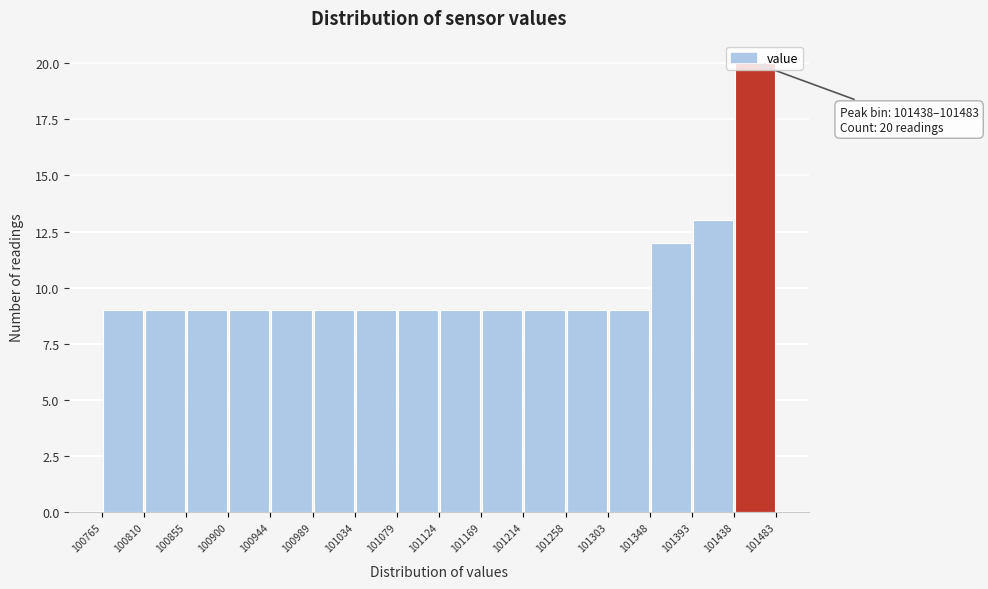

Which range on the x-axis has the tallest bar?

101438 to 101483